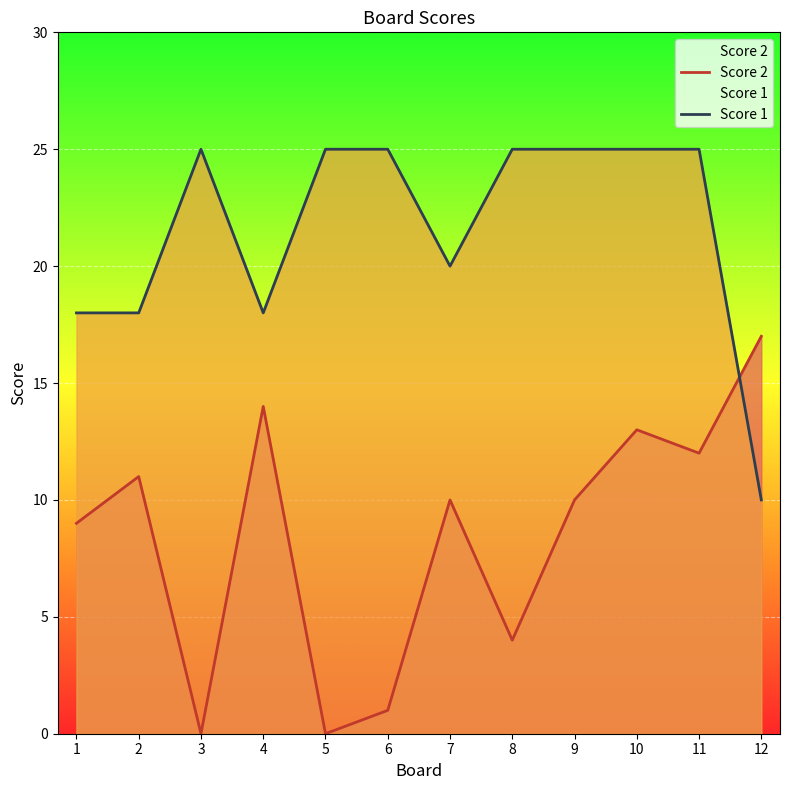

At how many categories does at least one series exceed 1?

12